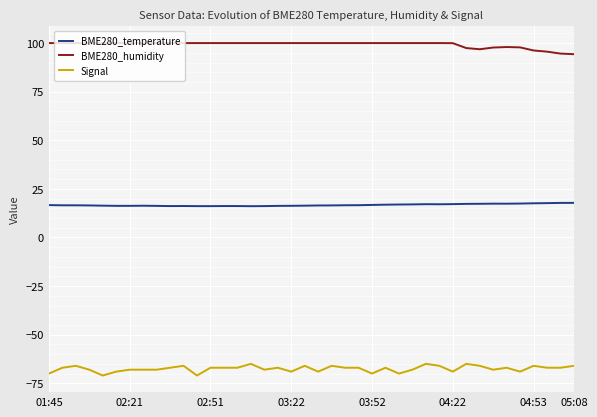

True or false: Signal and BME280_temperature cross at least once.

False